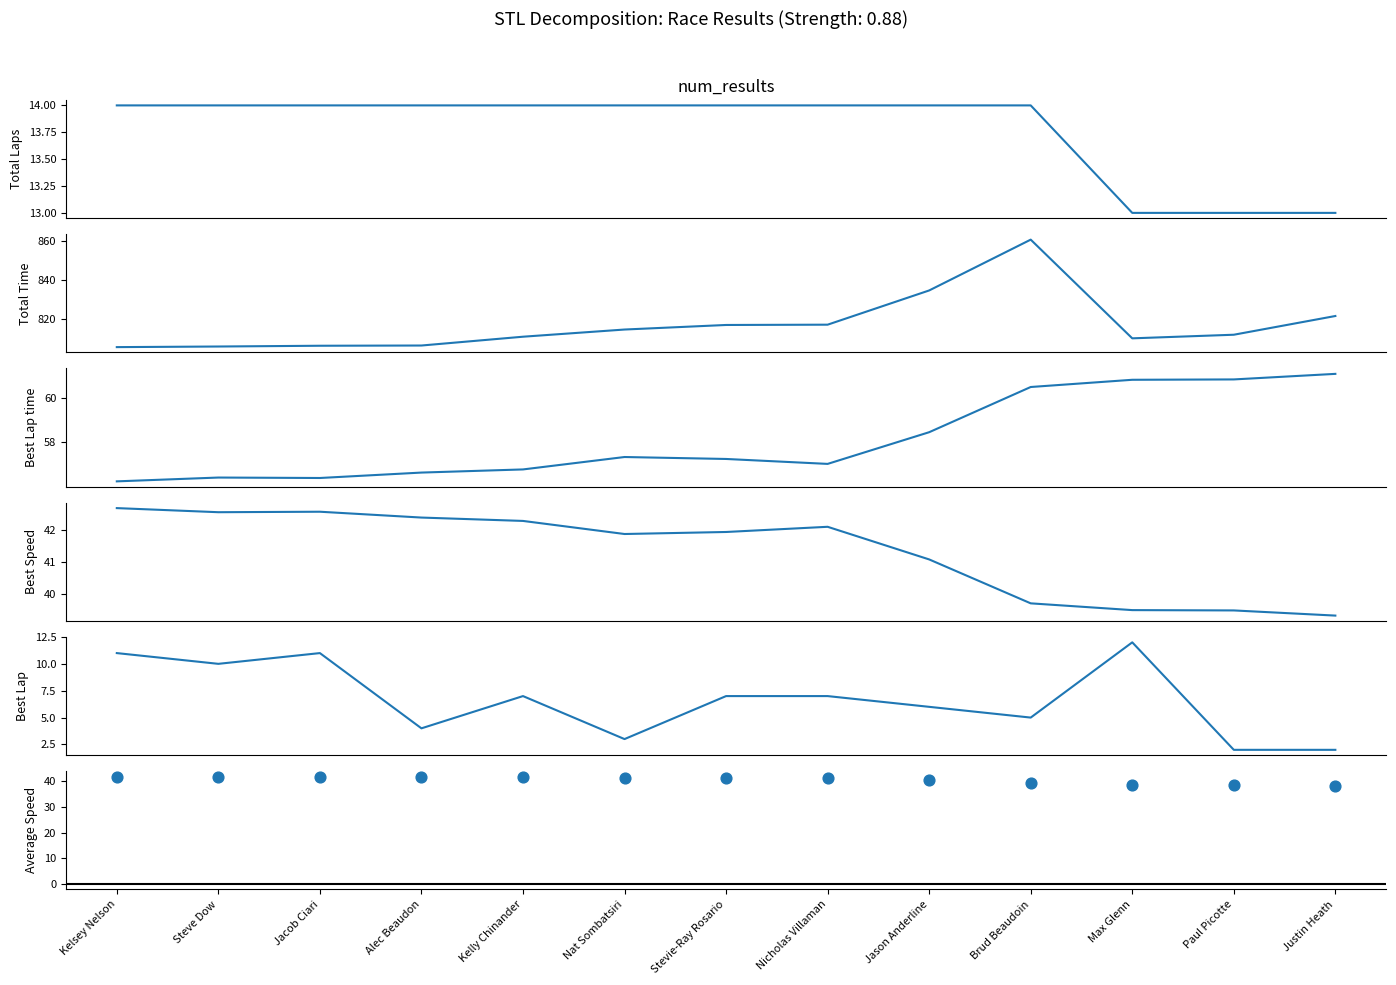

Which series has the widest spread of Y values?

Total Time